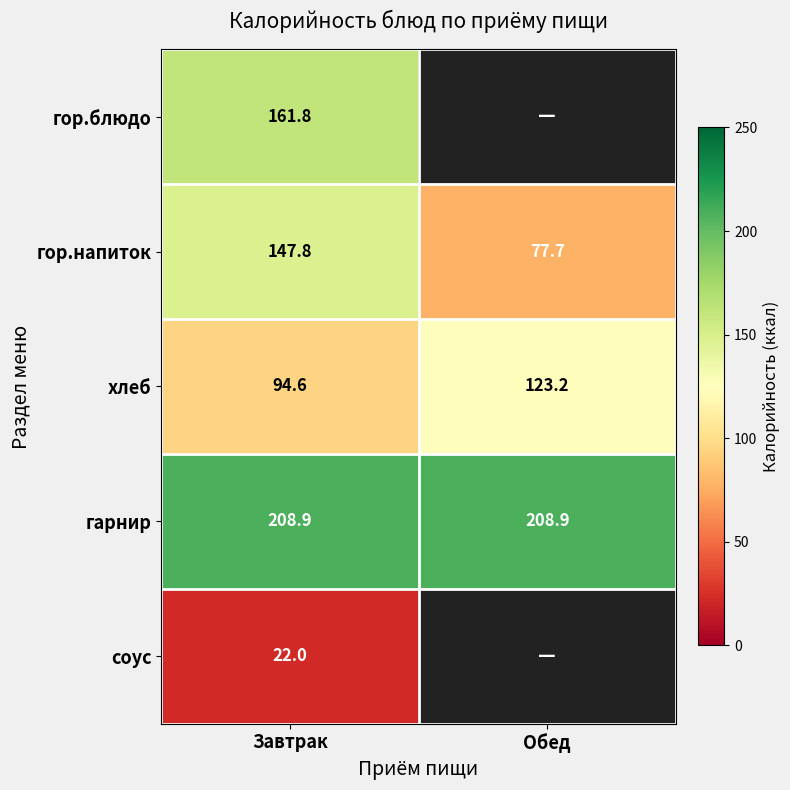

The соус series shows 22.0 at Завтрак. True or false?

True